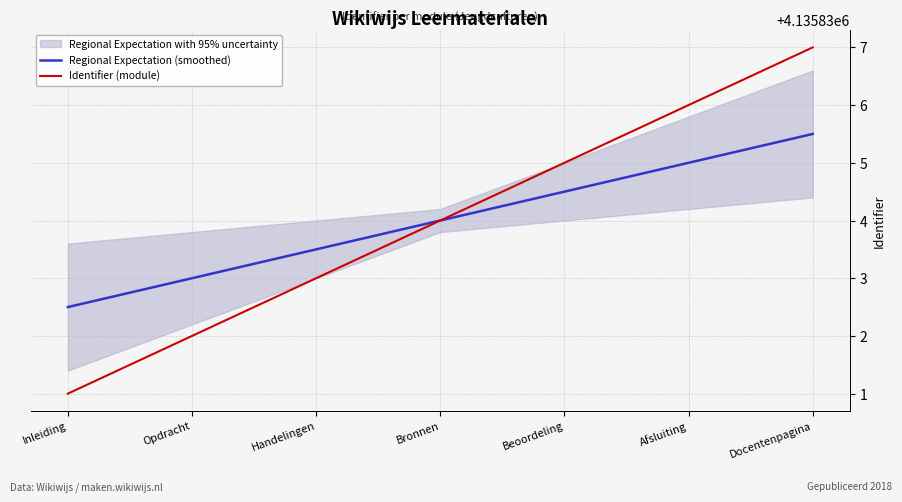

Between Opdracht and Handelingen, which is larger?

Handelingen